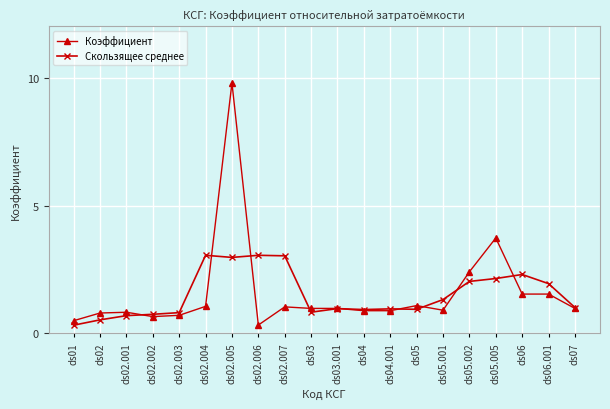

Rank the series by their maximum value, from highest to lowest.

Коэффициент, Скользящее среднее